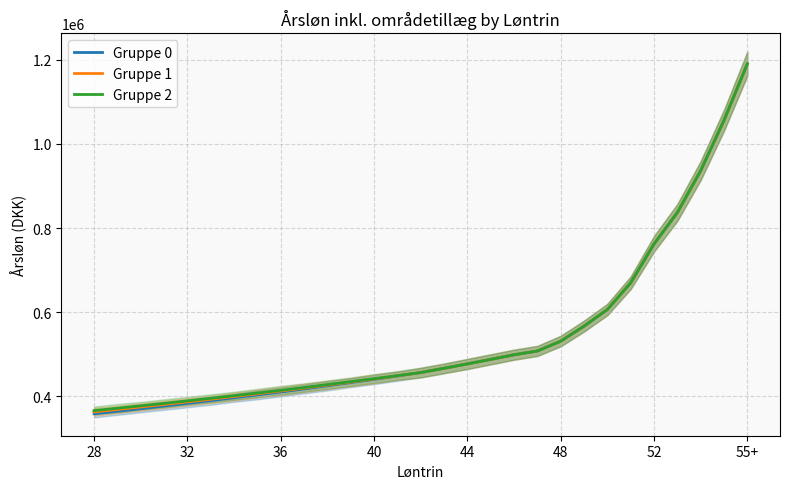

What is the maximum value for Gruppe 2?

1190036